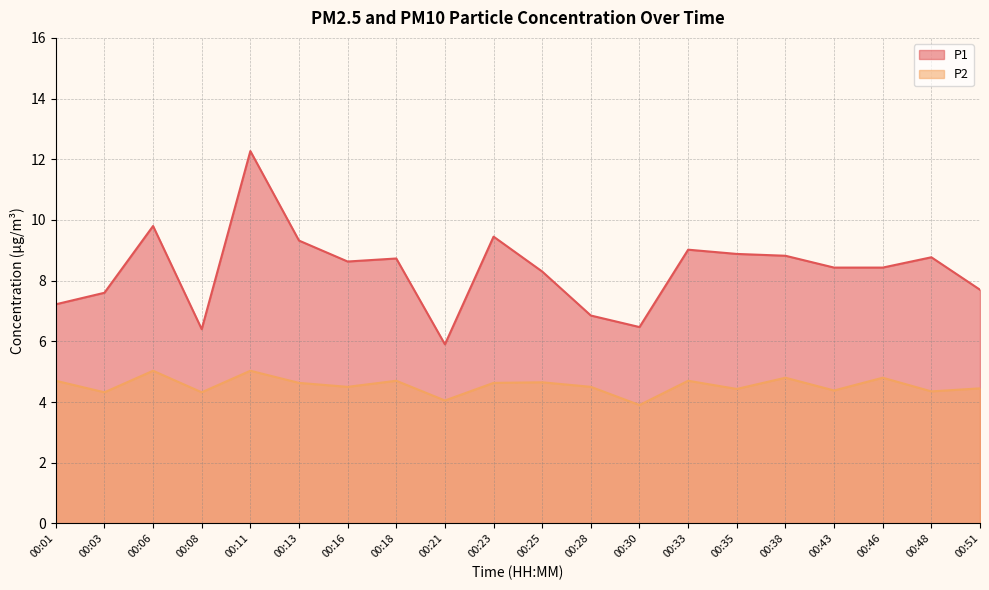

In P1, how many points are lower than both neighbors (excluding endpoints)?

4